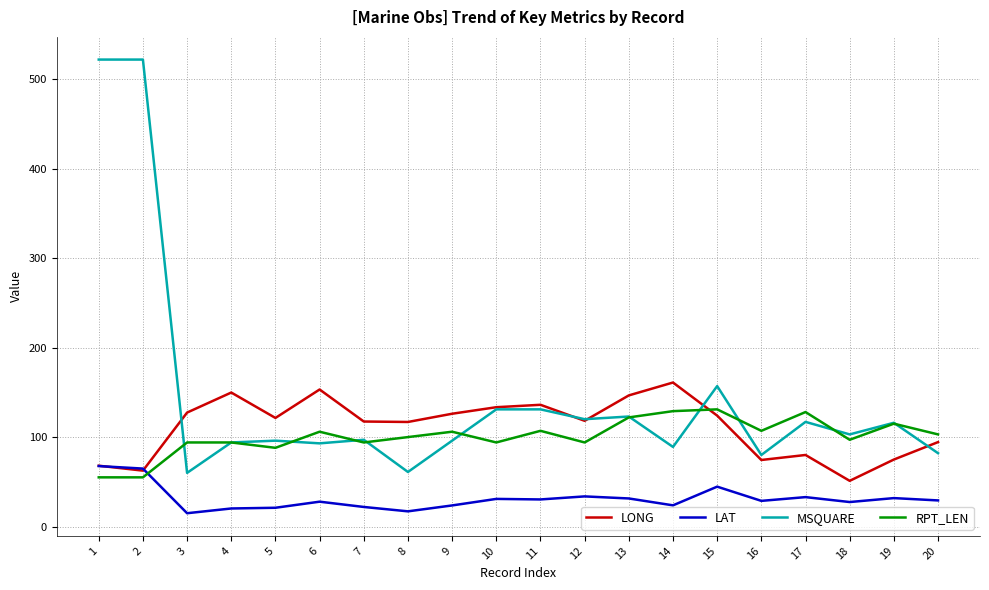

Which series has the widest spread of values?

MSQUARE